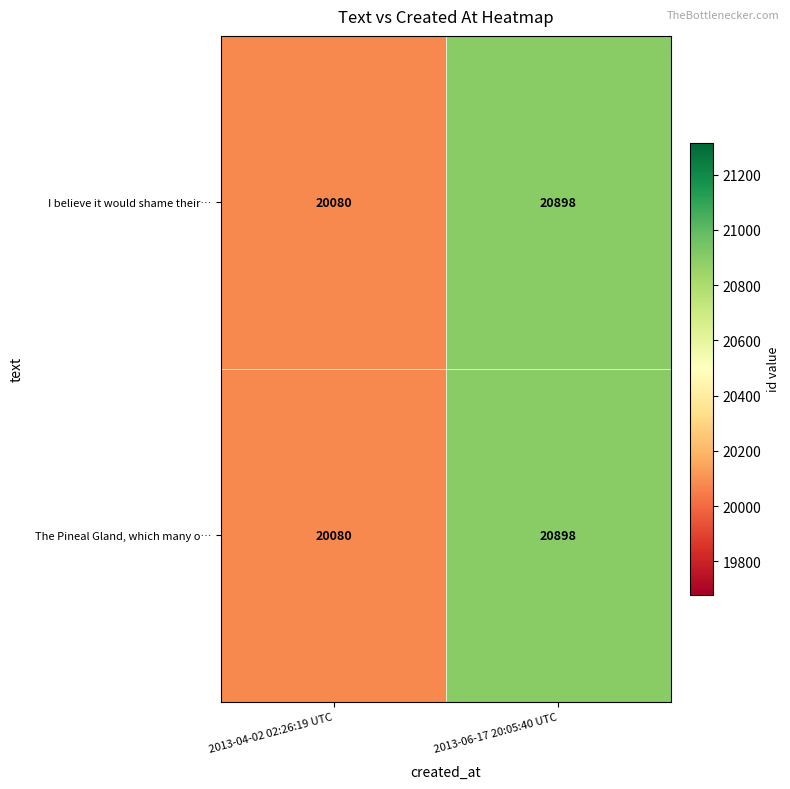

What is the difference between the maximum and minimum values in the I believe it would shame their… series?

818